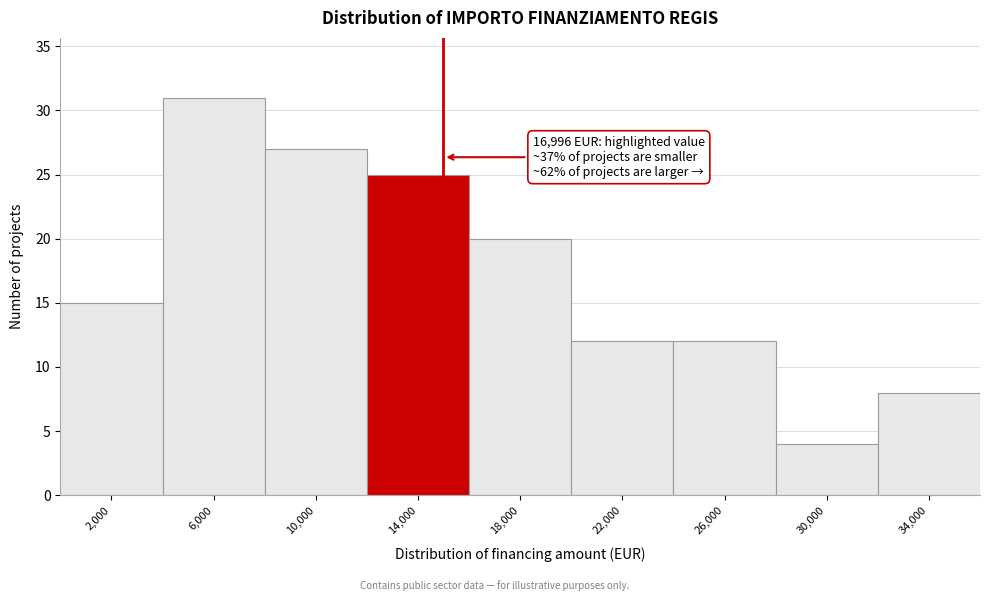

Reading left to right, list all the values displayed in this chart.

2,000=15	6,000=31	10,000=27	14,000=25	18,000=20	22,000=12	26,000=12	30,000=4	34,000=8